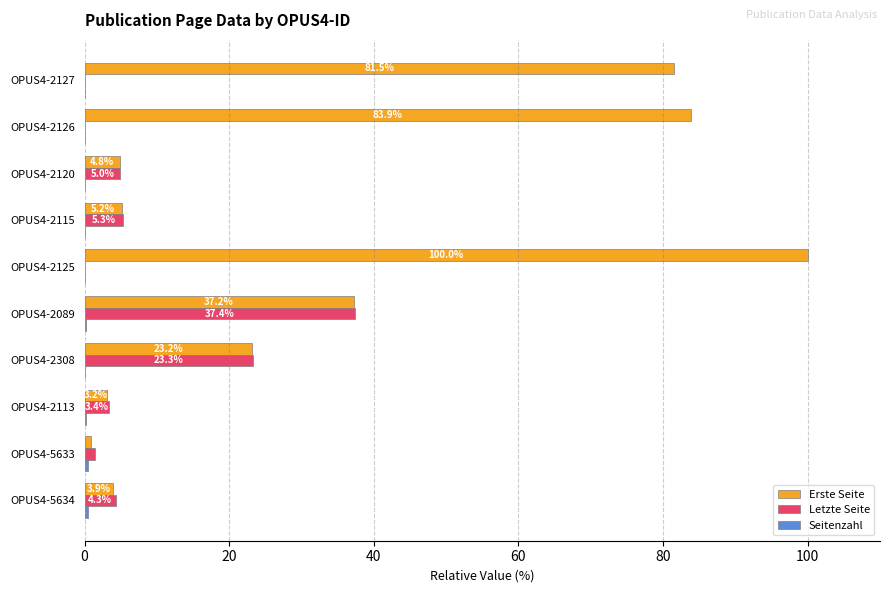

Which series changed the most between OPUS4-2089 and OPUS4-2127?

Erste Seite